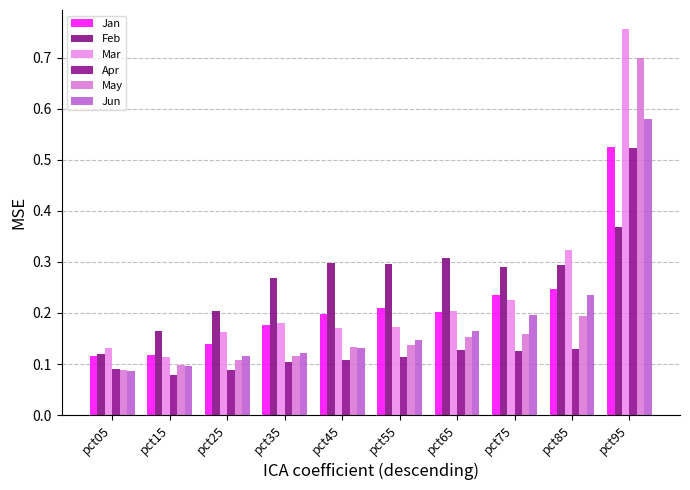

At which label does Jan reach its peak?

pct95